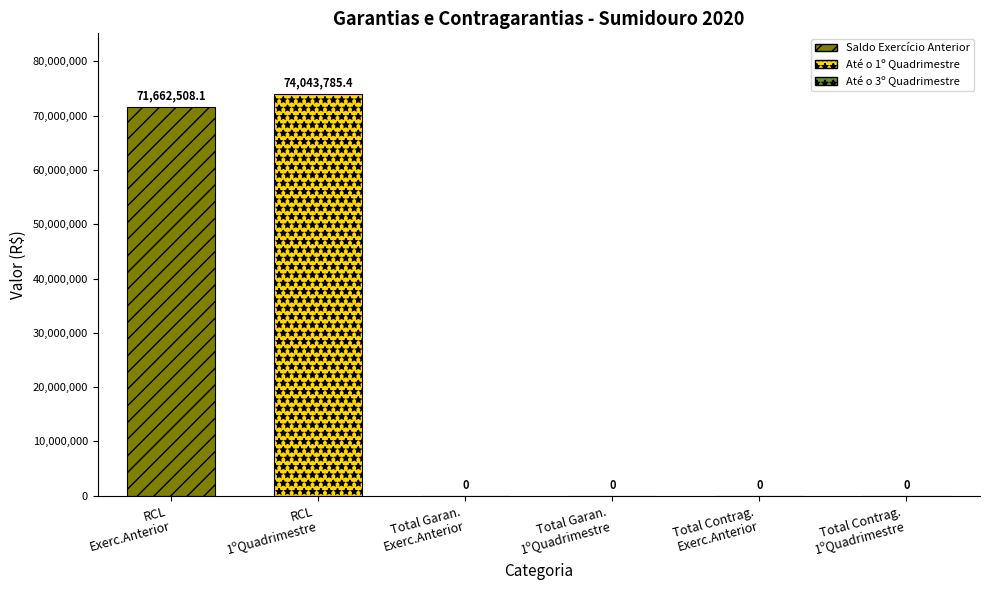

What is the maximum value shown in the chart?

74043785.4